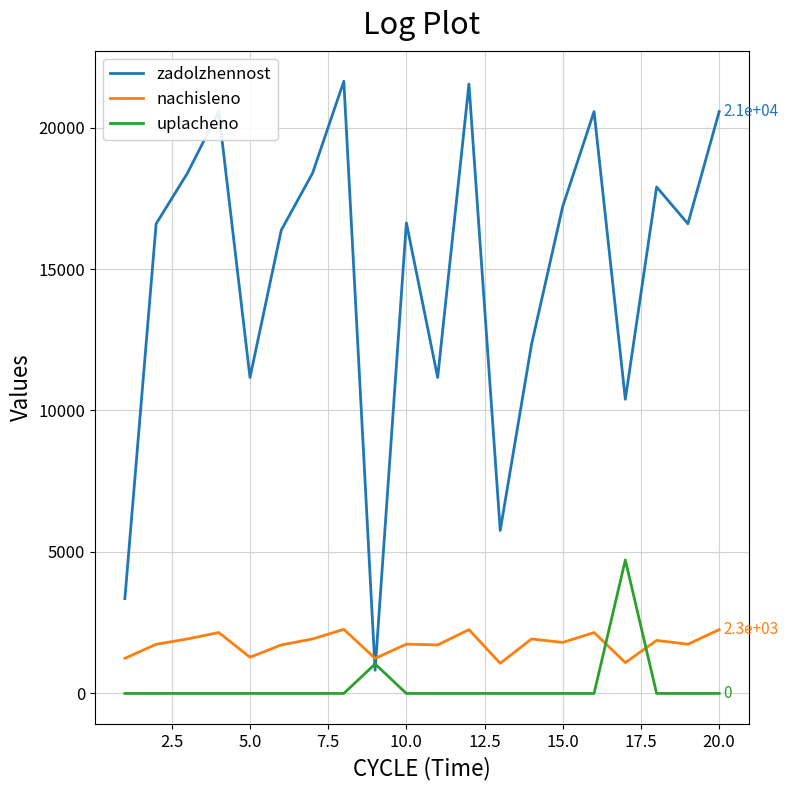

What is the greatest value displayed?

21634.3